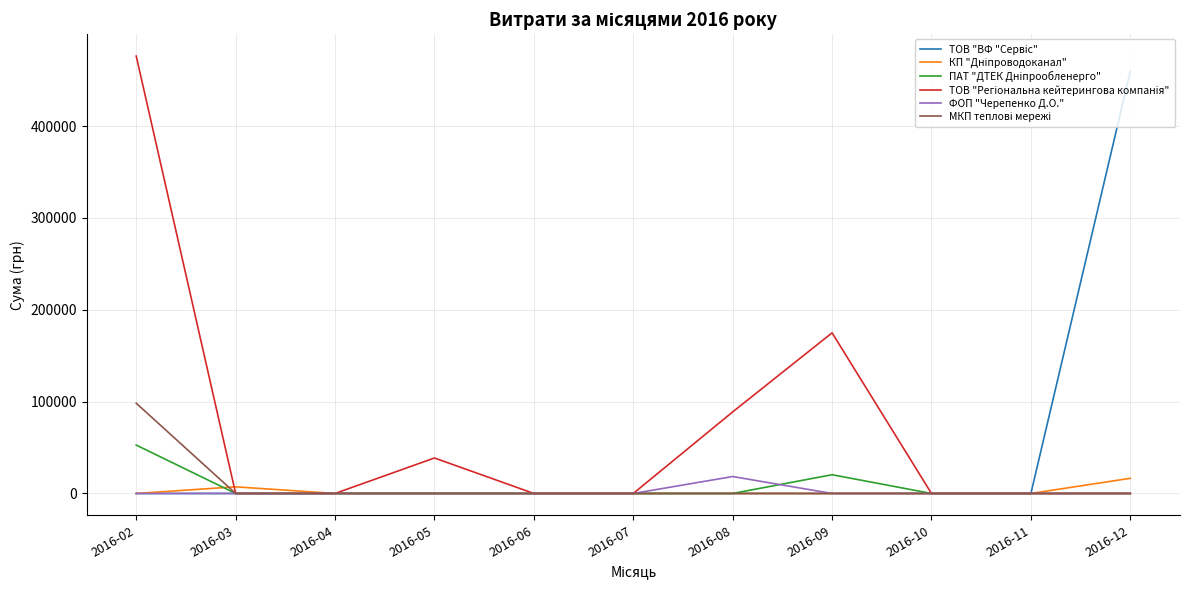

At which category is the sum across all series the highest?

2016-02